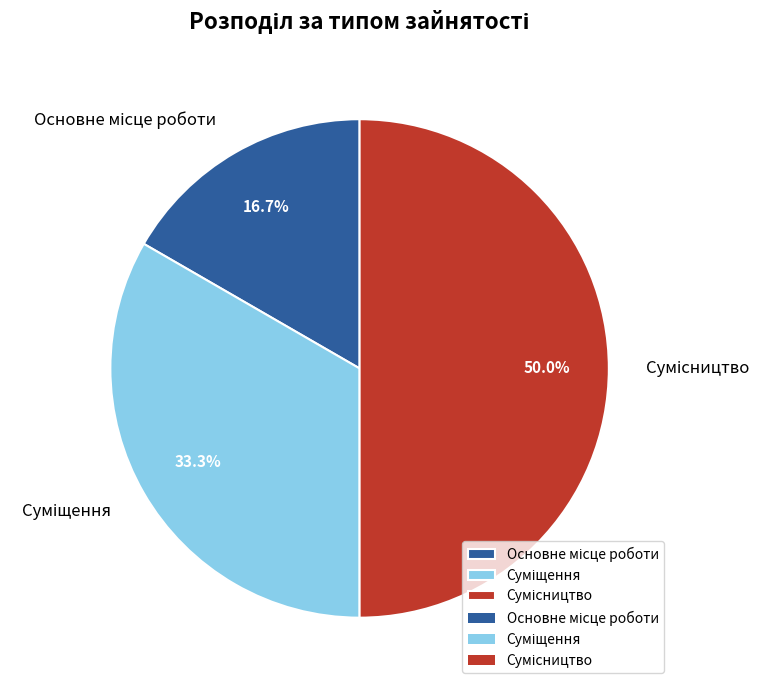

To the nearest percent, what portion does Основне місце роботи represent?

17%